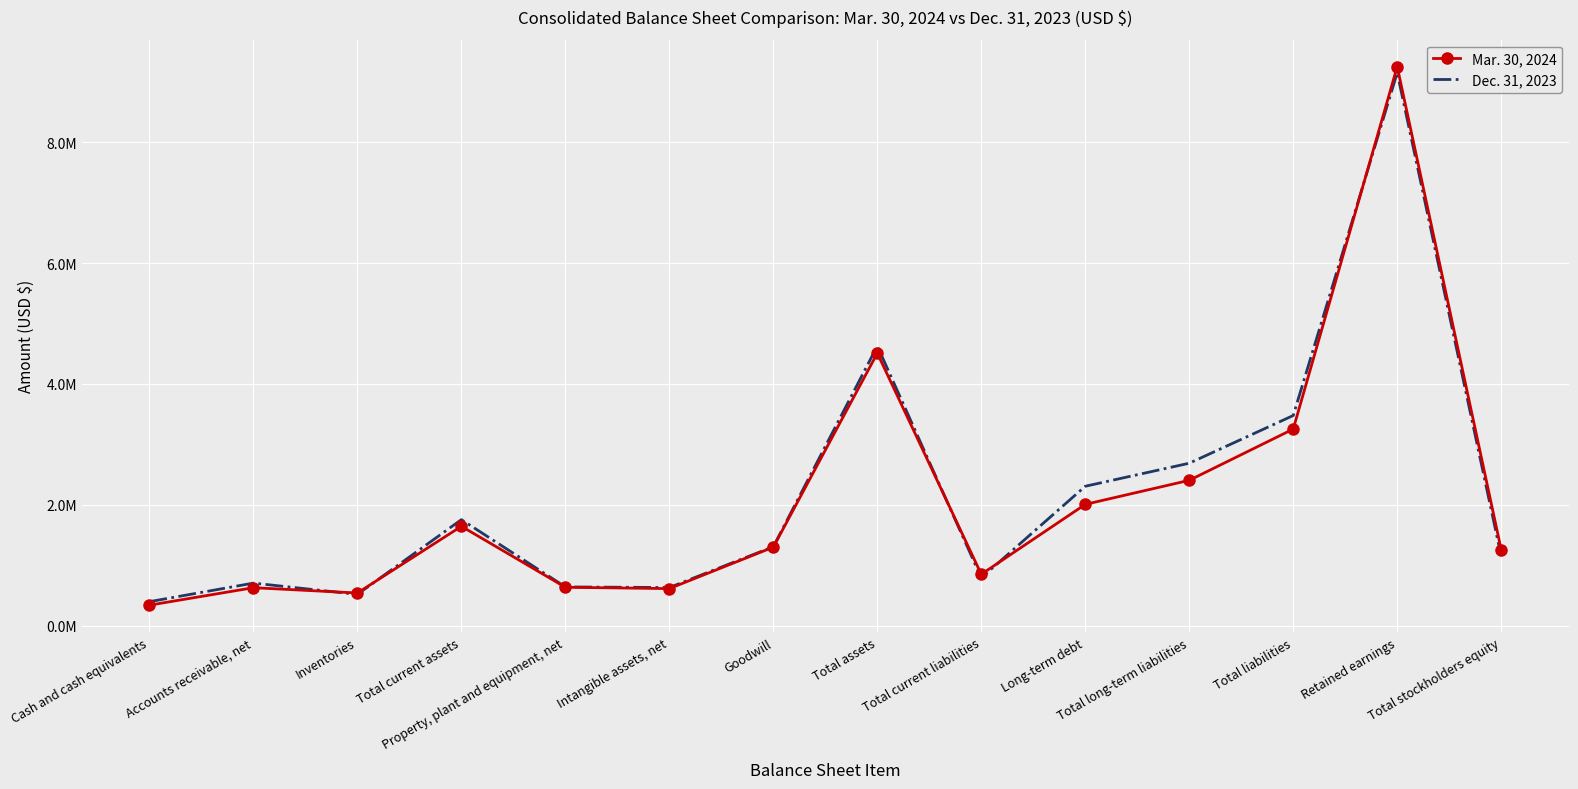

What is the lowest value of the Mar. 30, 2024 series?

337290